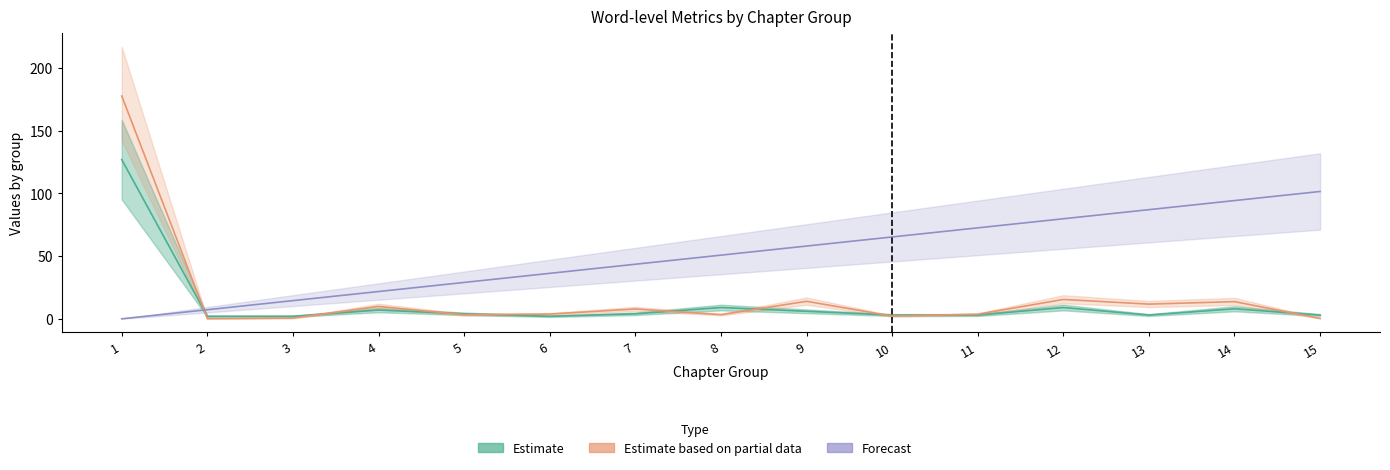

True or false: Estimate and Estimate based on partial data cross at least once.

True